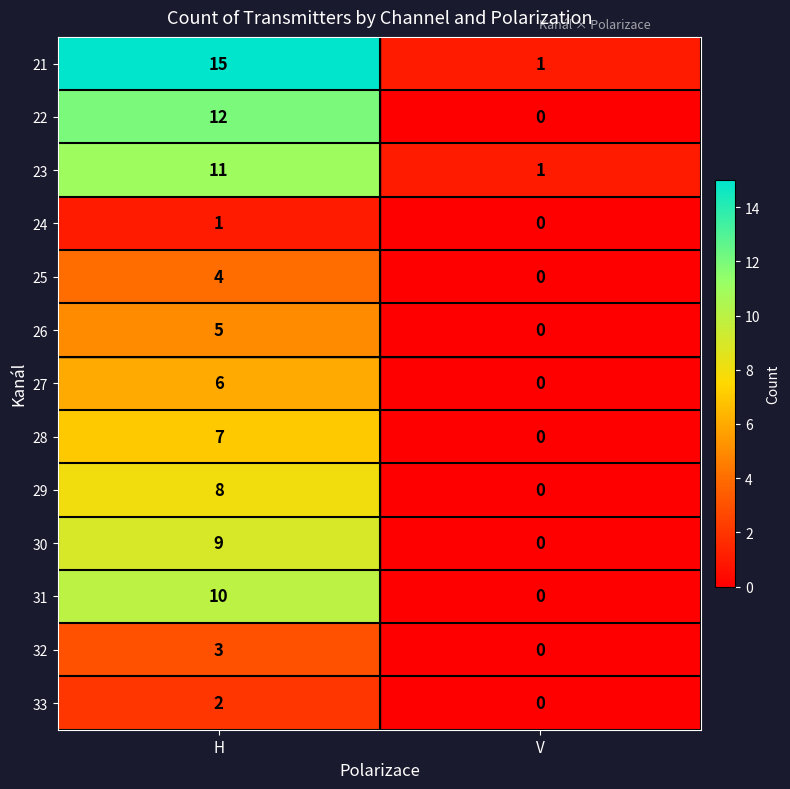

At which category does the chart reach its peak across all series?

H